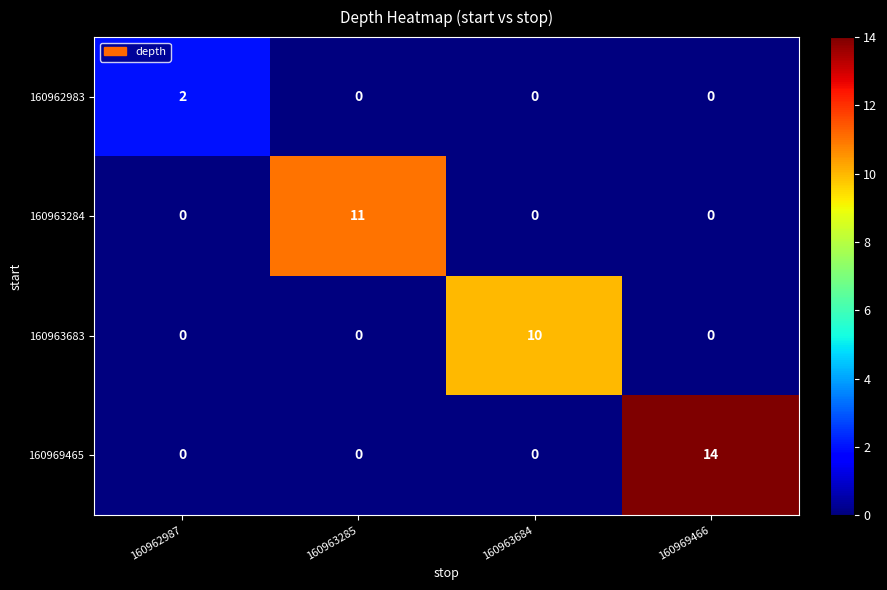

Which series changed the most between 160962987 and 160963684?

160963683